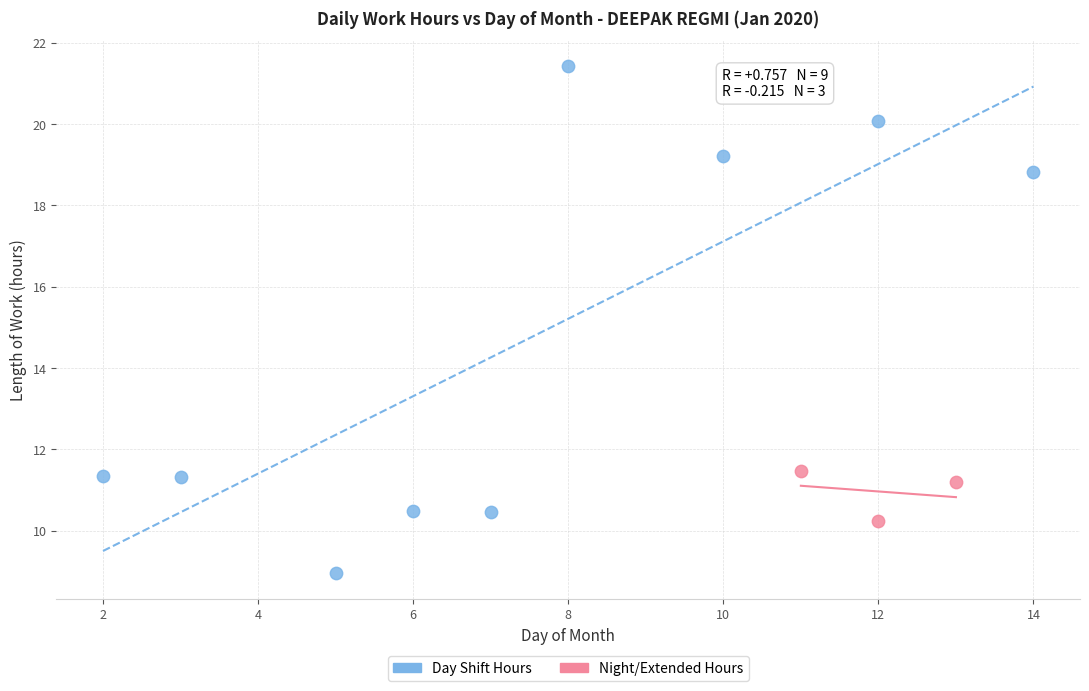

Which series has the widest spread of Y values?

Day Shift Hours